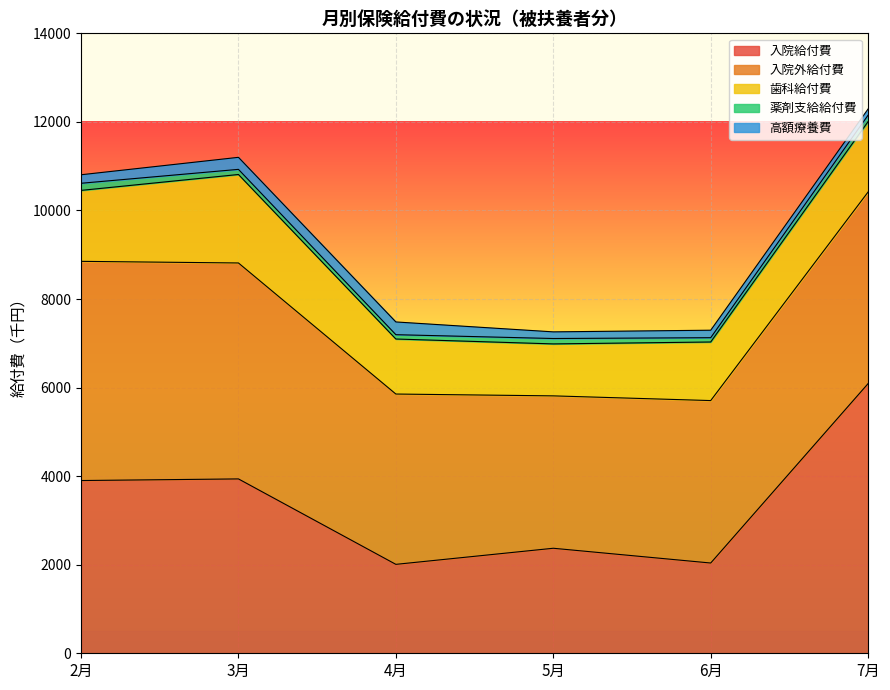

Read the 入院給付費 value at 7月.

6091.0